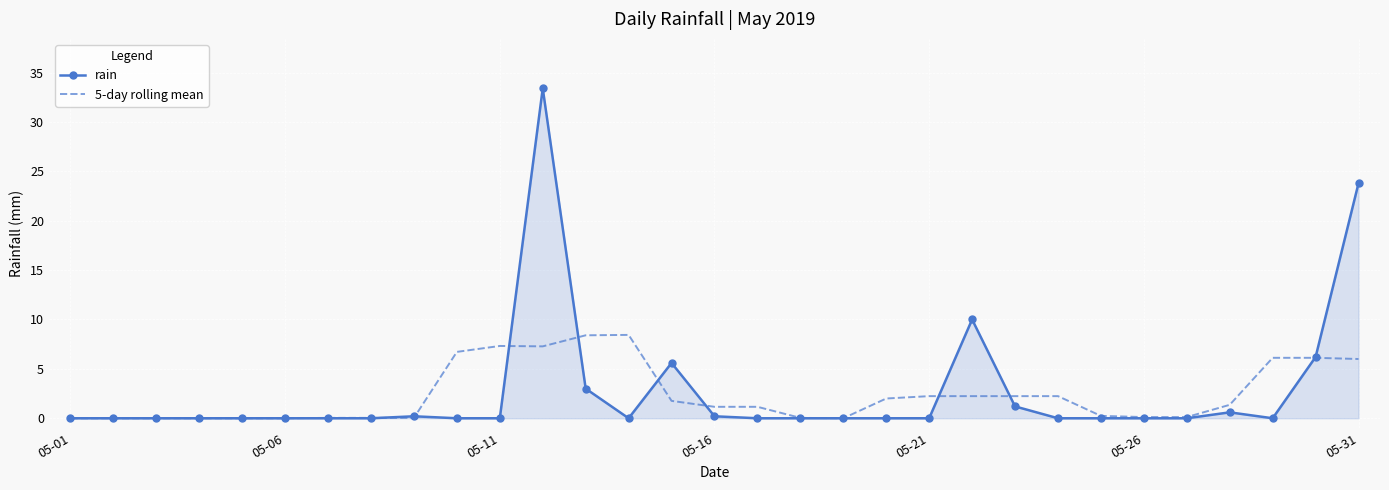

Which series has the largest range (max minus min)?

rain